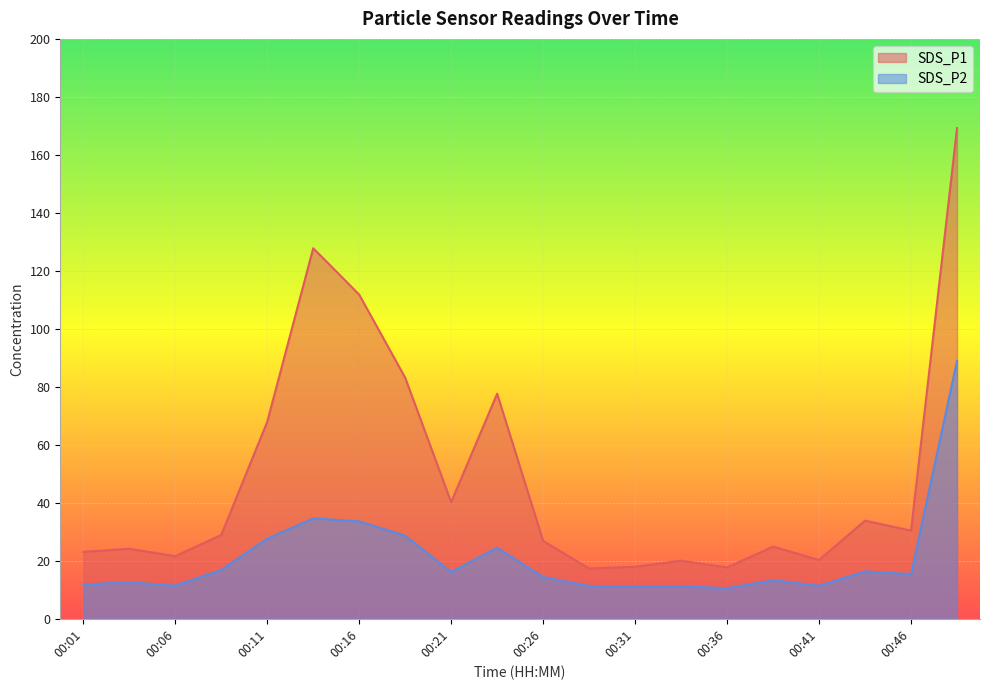

At 00:48, list the series in order from largest to smallest.

SDS_P1, SDS_P2